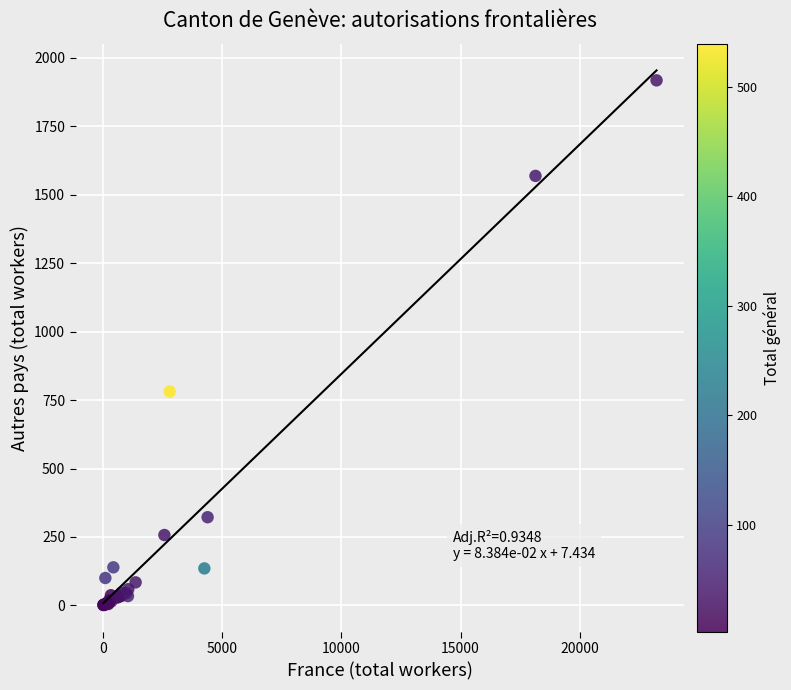

What Y value in the scatter plot is closest to 959?

781